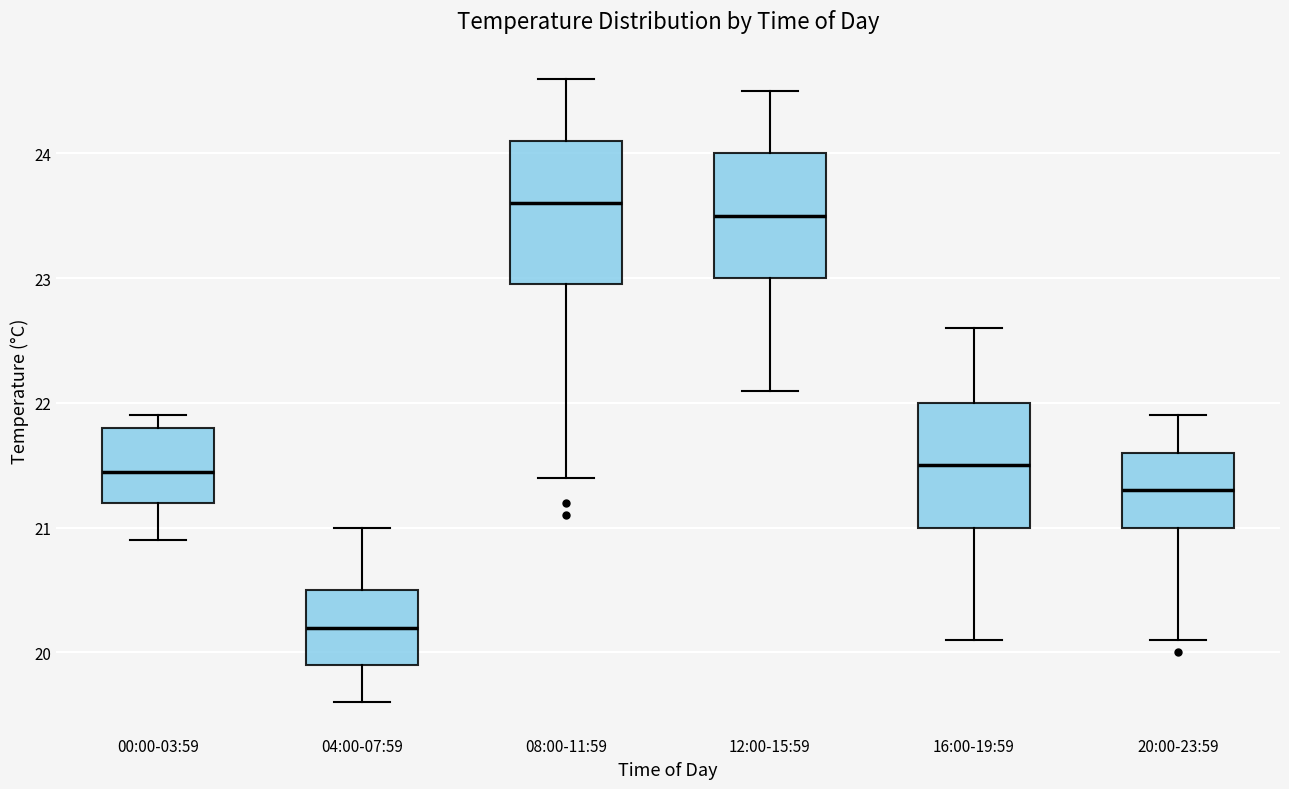

Where is the upper edge of the box for 16:00-19:59 on the y-axis? The values are not printed on the chart, so give them approximately, as read against the axis.

22.0